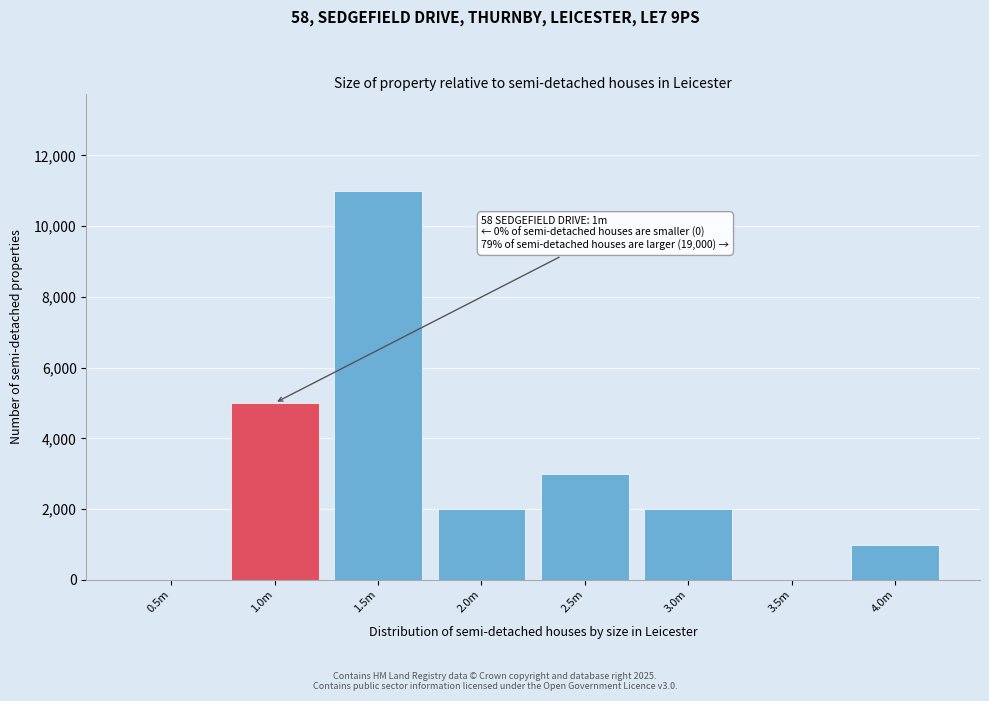

Reading left to right, list all the values displayed in this chart.

0.5m=0	1.0m=5000	1.5m=11000	2.0m=2000	2.5m=3000	3.0m=2000	3.5m=0	4.0m=1000